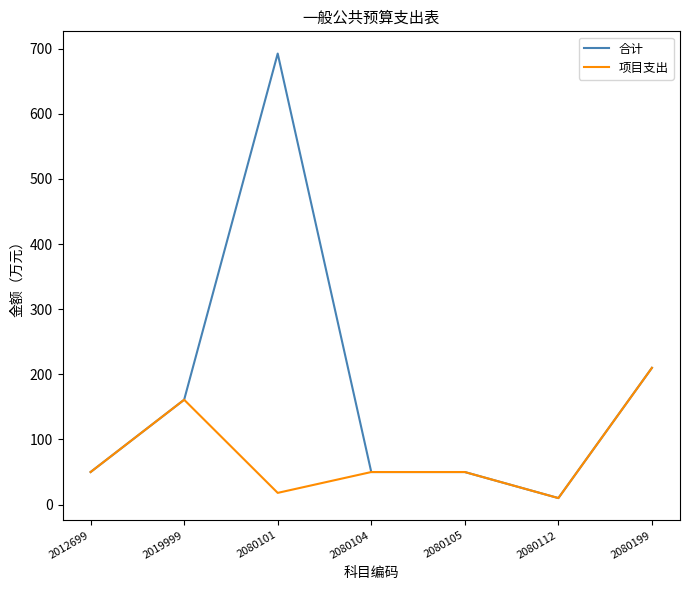

What is the greatest value displayed?

692.6